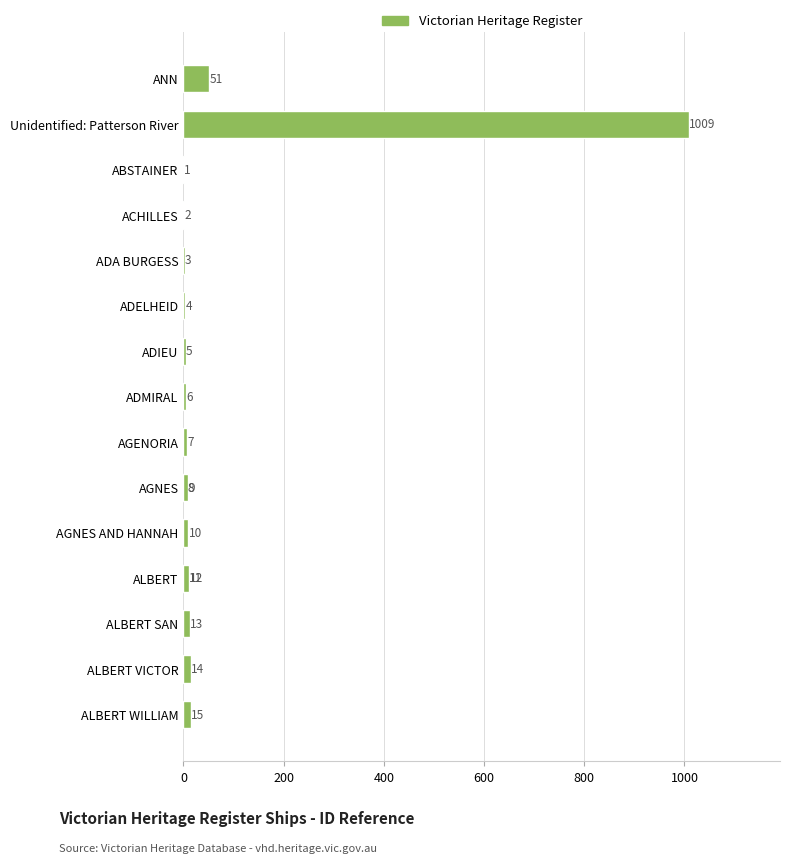

How many data points are less than 9?

8